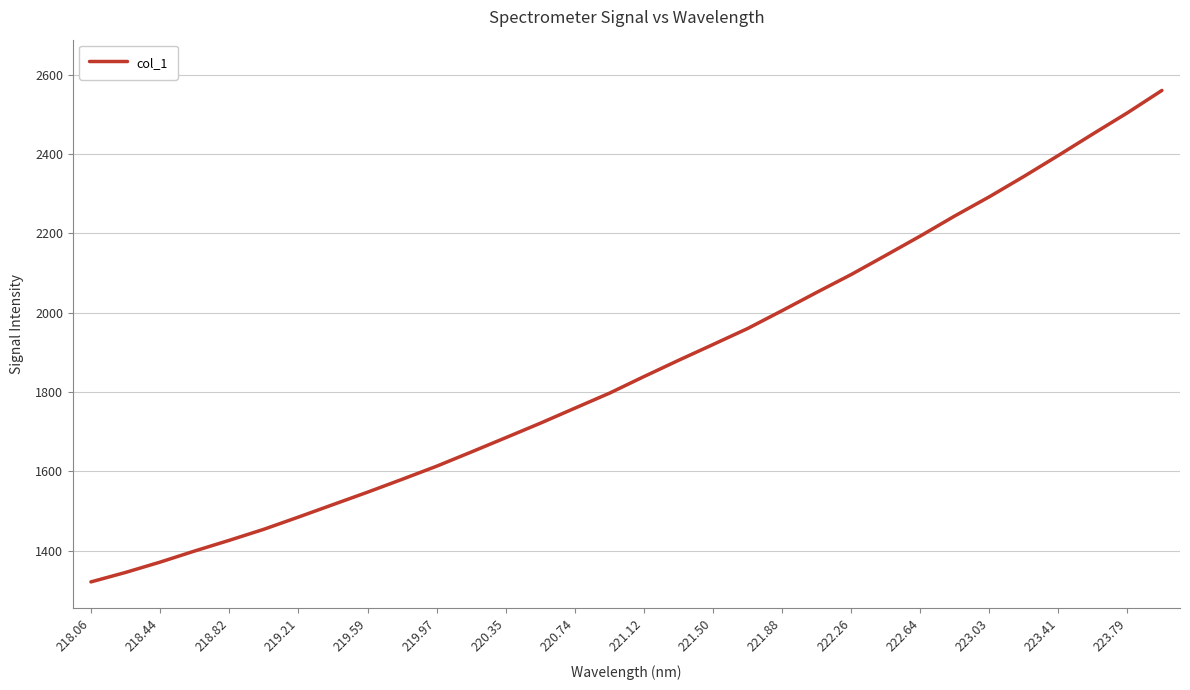

Does the chart have visible grid lines?

Yes